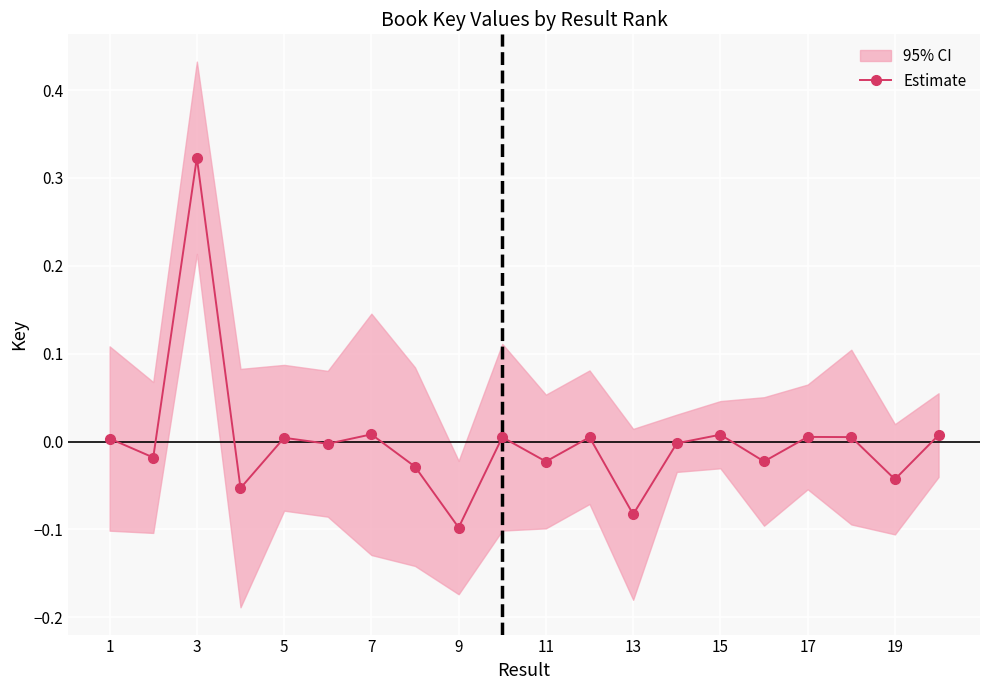

True or false: Estimate has more than 1 interior local peaks.

True